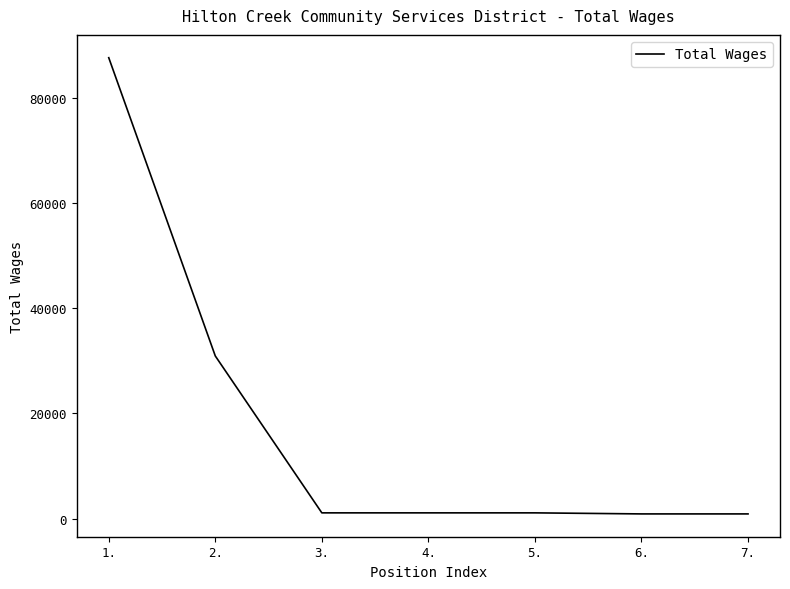

What is the average value?

17671